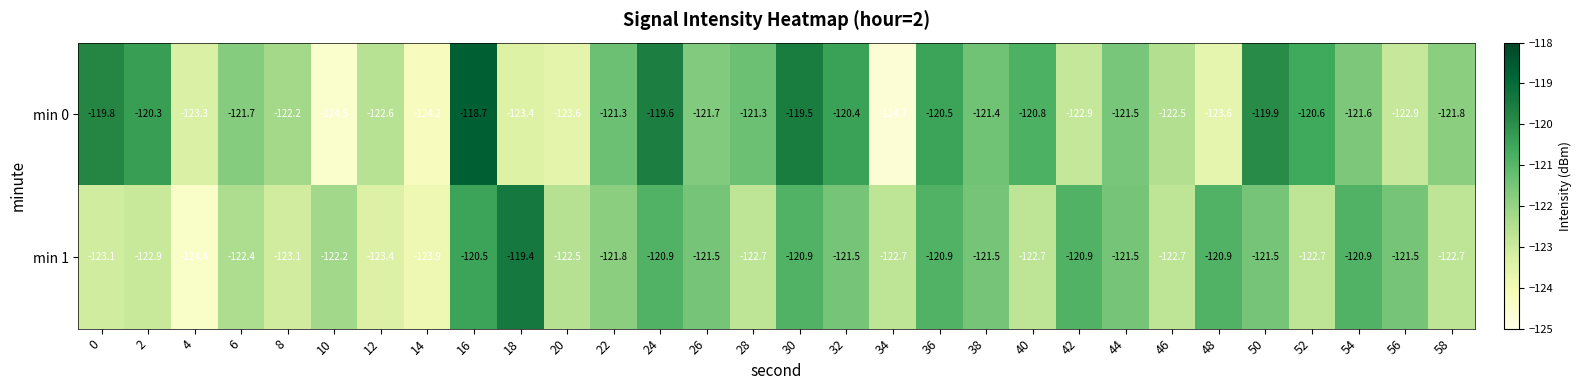

What is the minimum value shown in the chart?

-124.7